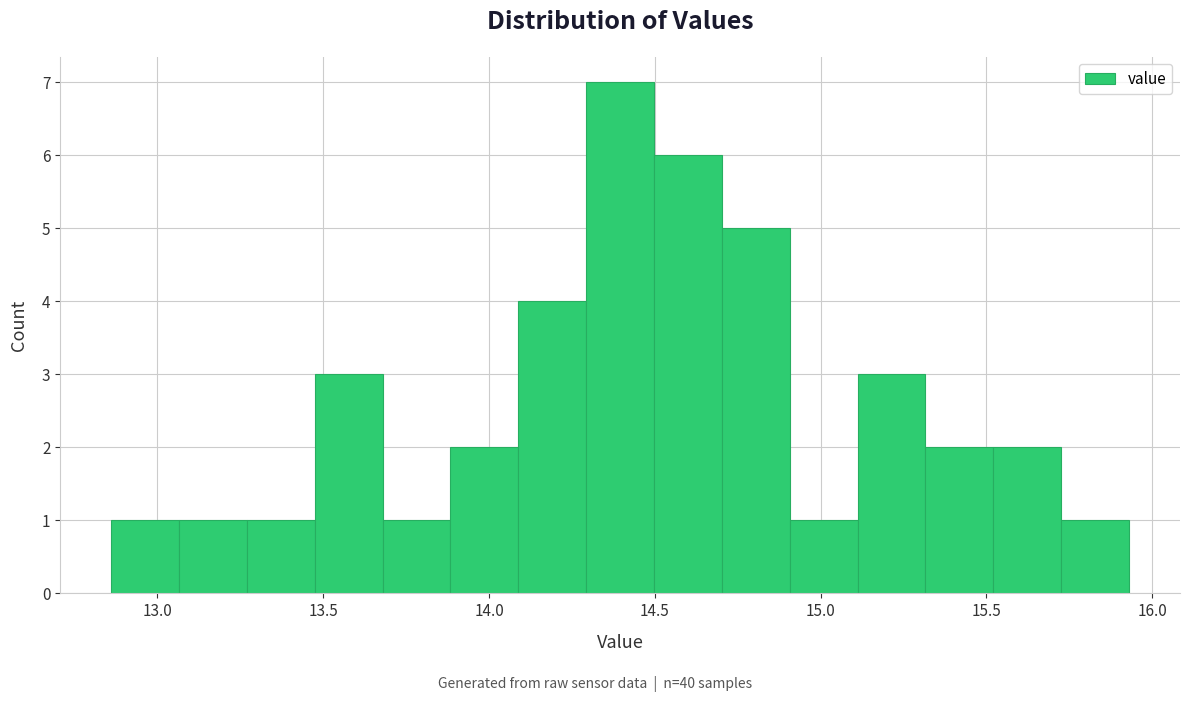

Reading left to right, list every bar in this chart as the range it spans on the x-axis followed by its height. Neither the bar edges nor the heights are printed on the chart, so give them approximately, as read against the axes.

12.85 to 13.05: 1
13.05 to 13.25: 1
13.25 to 13.45: 1
13.45 to 13.70: 3
13.70 to 13.90: 1
13.90 to 14.10: 2
14.10 to 14.30: 4
14.30 to 14.50: 7
14.50 to 14.70: 6
14.70 to 14.90: 5
14.90 to 15.10: 1
15.10 to 15.30: 3
15.30 to 15.50: 2
15.50 to 15.75: 2
15.75 to 15.95: 1